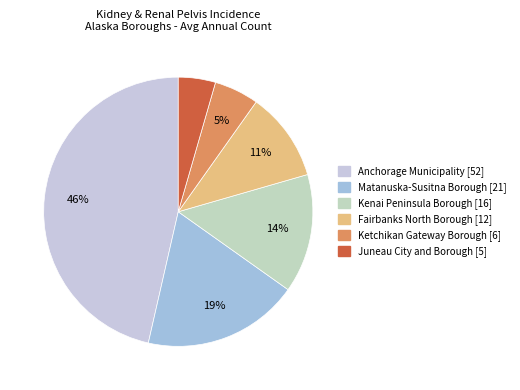

To the nearest percent, what percentage of the pie is Kenai Peninsula Borough [16]?

14%